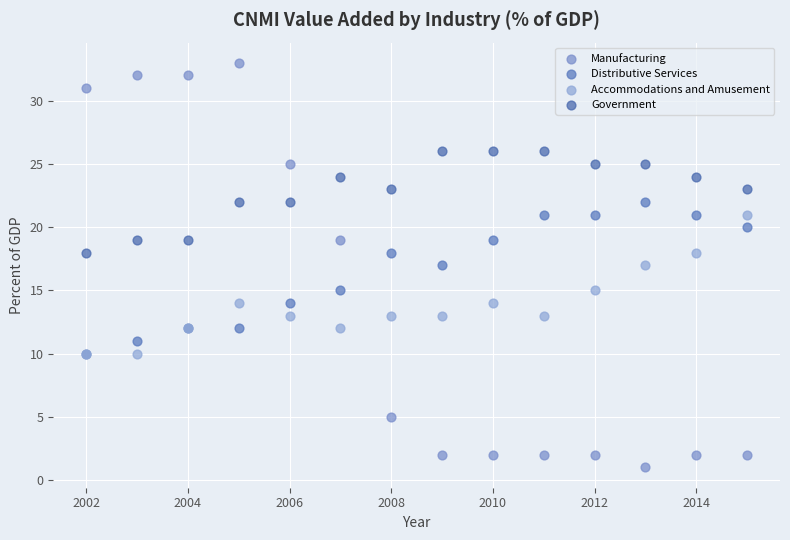

Which series contains the lowest Y value?

Manufacturing